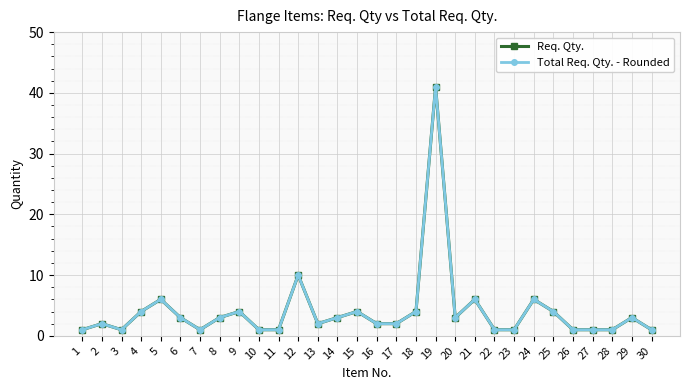

Is this an area chart (filled region under the line)?

No